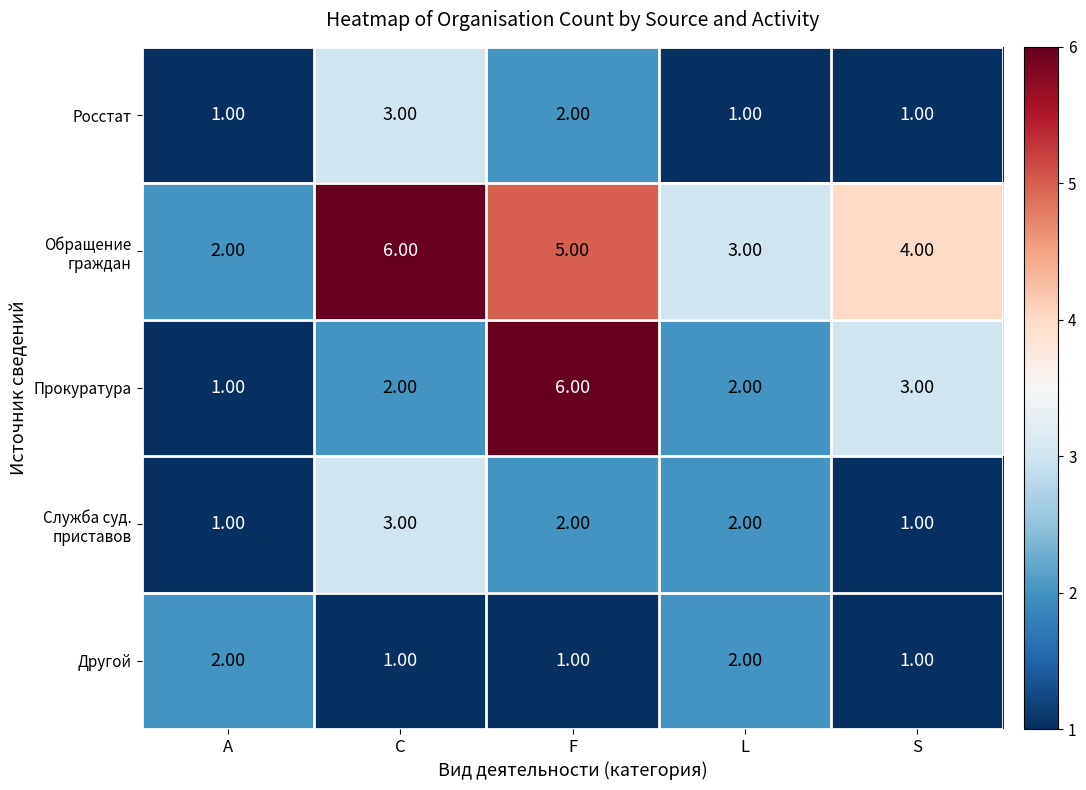

What is the sum of all Росстат values?

8